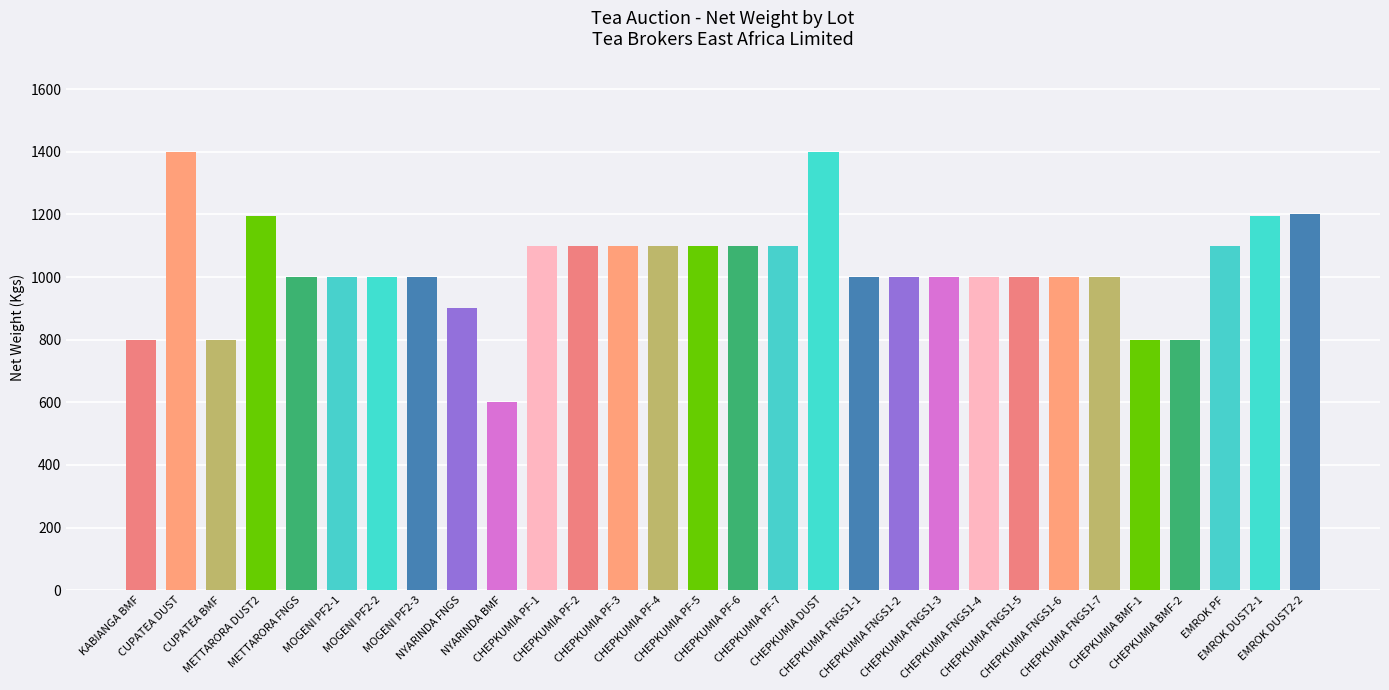

How many bars are there in total?

30